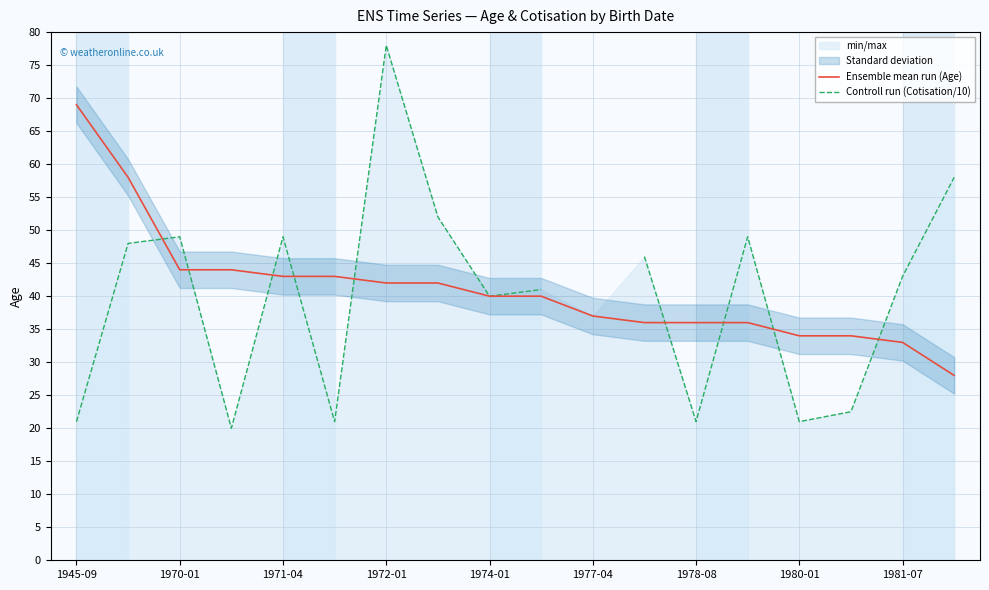

What is the spread (max minus min) of values at 15?

11.5